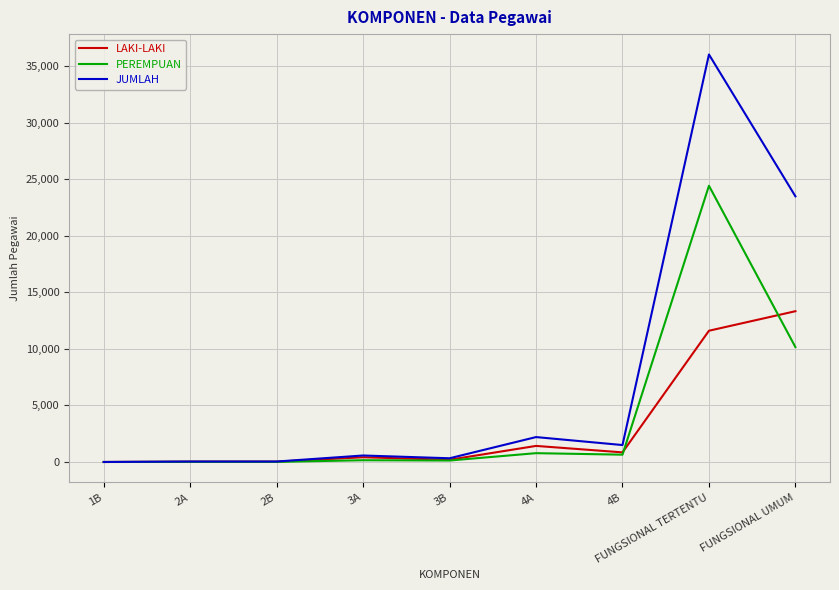

At FUNGSIONAL UMUM, list the series in order from smallest to largest.

PEREMPUAN, LAKI-LAKI, JUMLAH